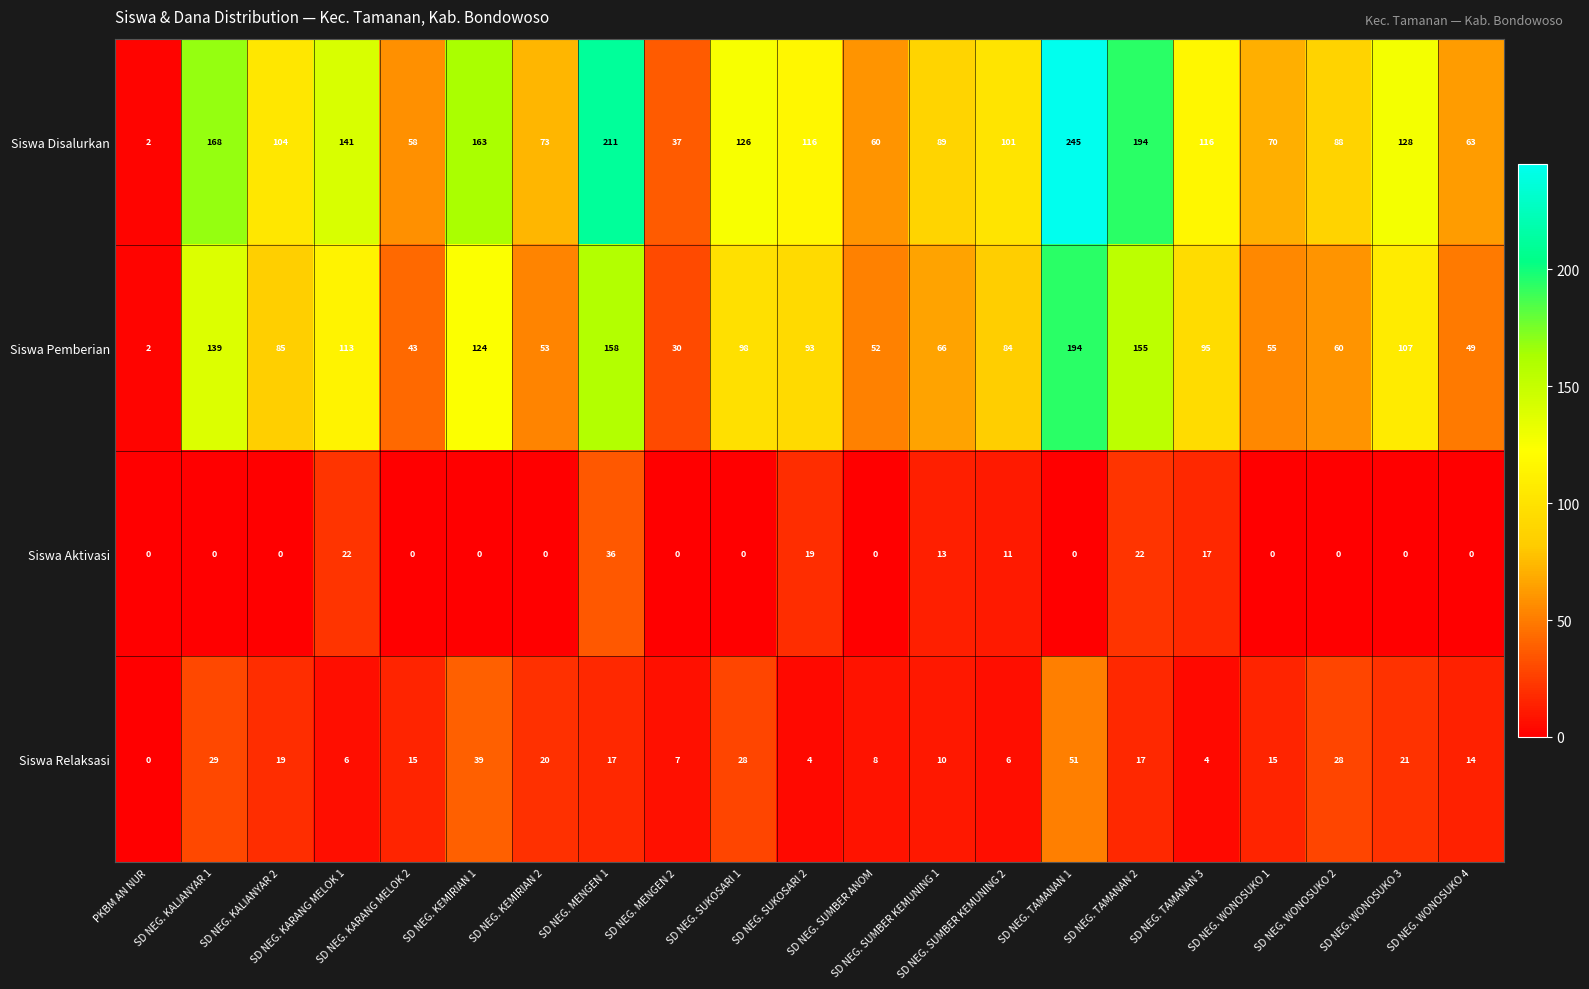

Which series has the largest range (max minus min)?

Siswa Disalurkan